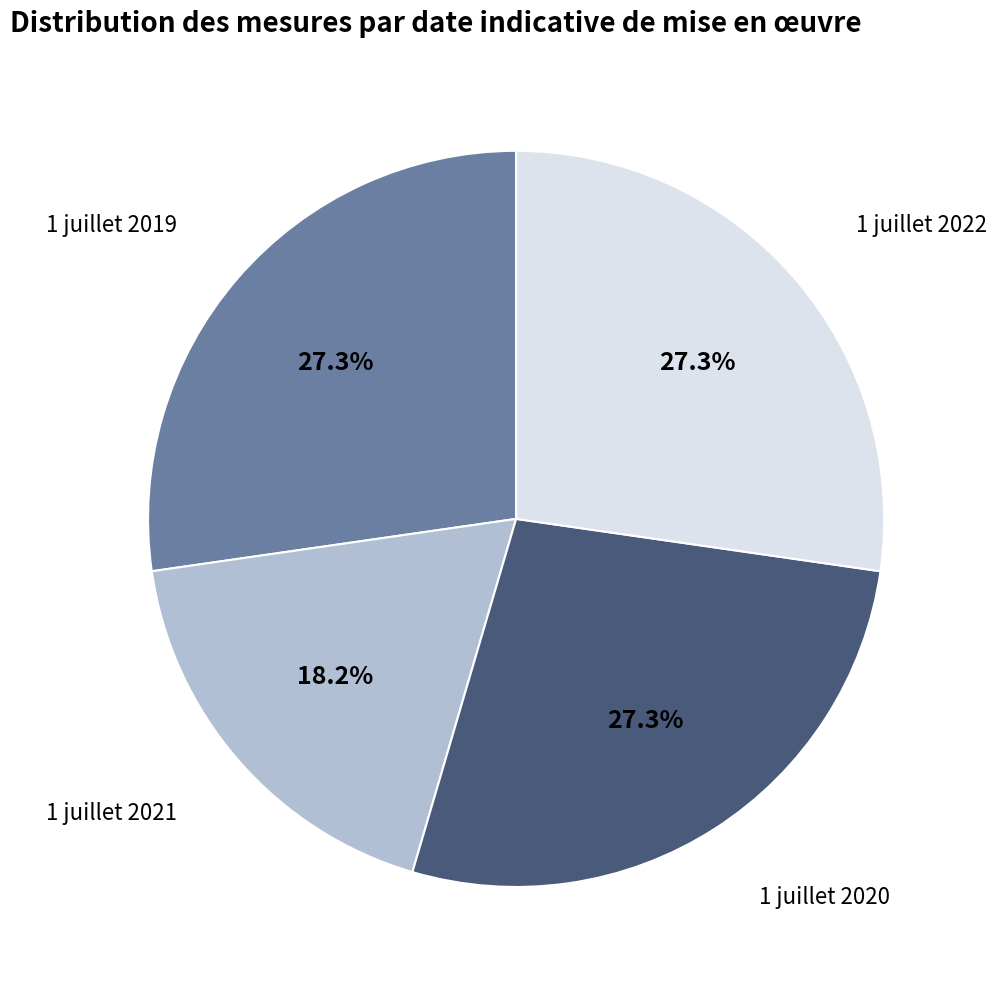

Is there any slice that represents more than half of the pie?

No